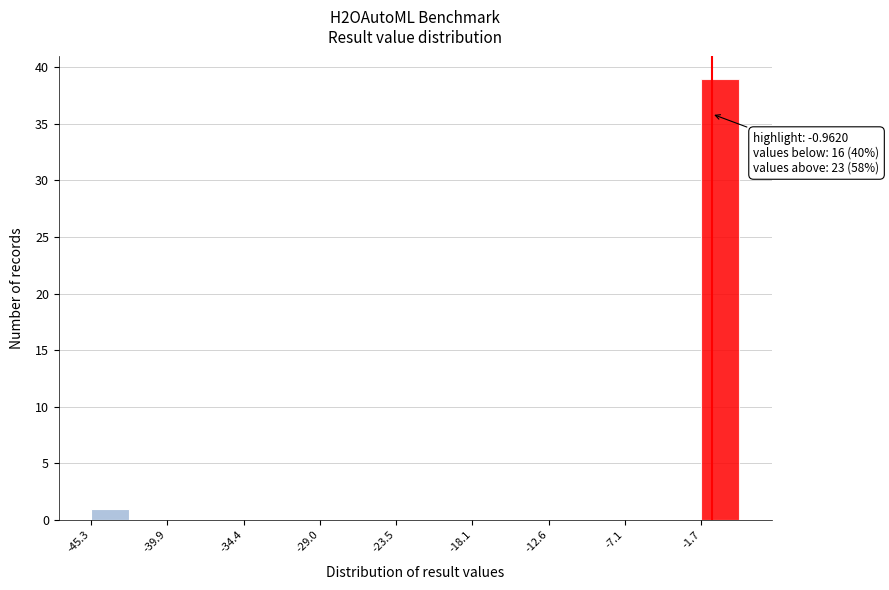

Around what value on the x-axis is the tallest bar? Give the approximate position of its centre, as read against the axis.

0